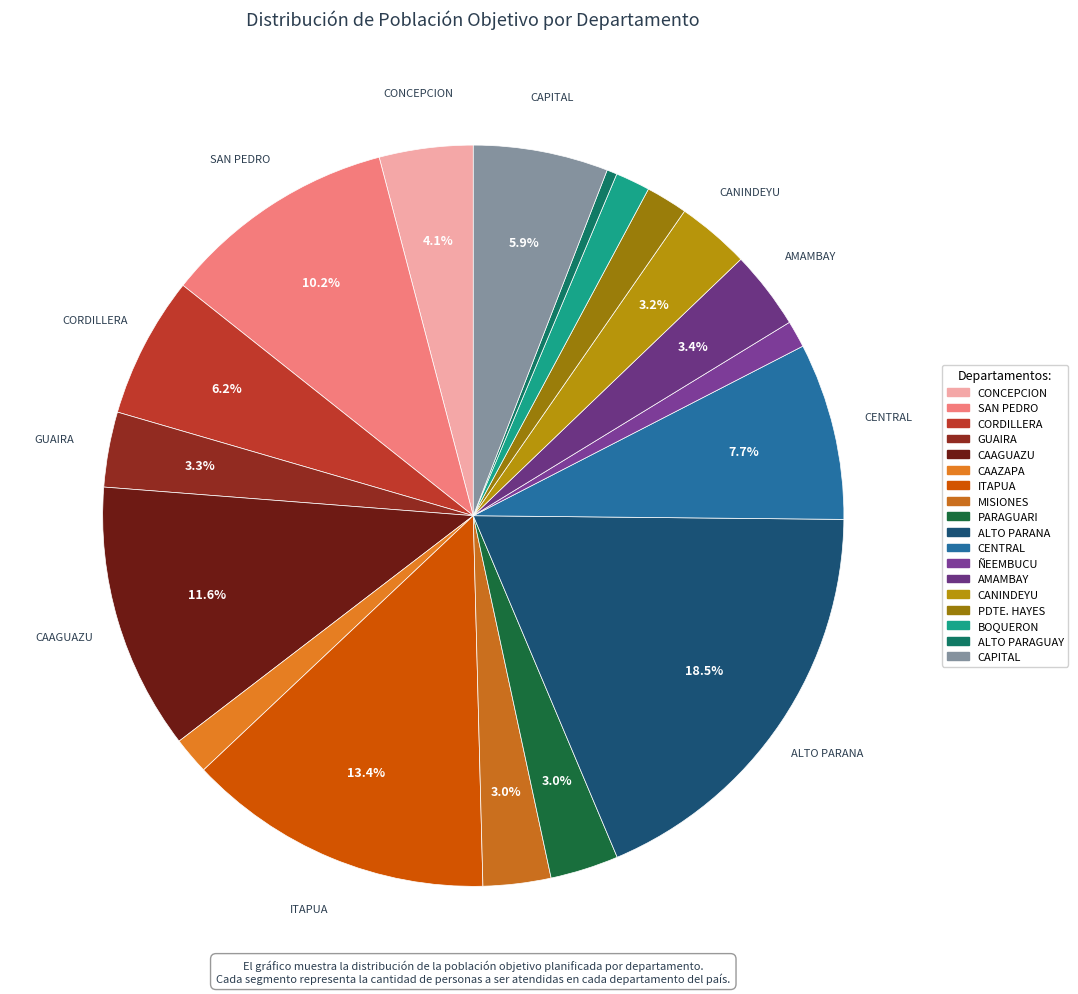

Rank the categories by value from lowest to highest.

ALTO PARAGUAY, ÑEEMBUCU, BOQUERON, CAAZAPA, PDTE. HAYES, MISIONES, PARAGUARI, CANINDEYU, GUAIRA, AMAMBAY, CONCEPCION, CAPITAL, CORDILLERA, CENTRAL, SAN PEDRO, CAAGUAZU, ITAPUA, ALTO PARANA